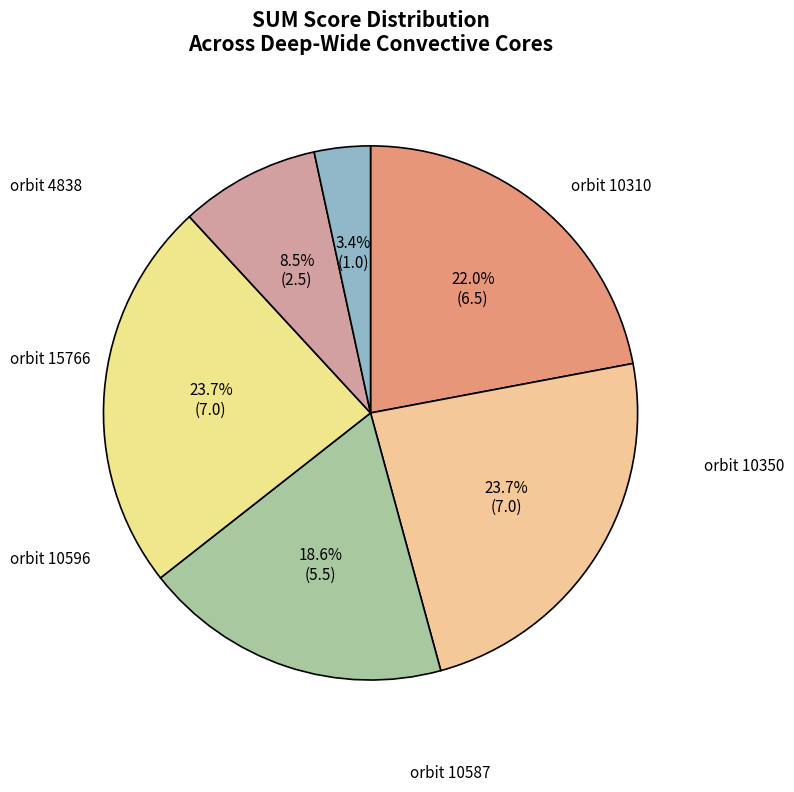

How many segments does this pie chart have?

6